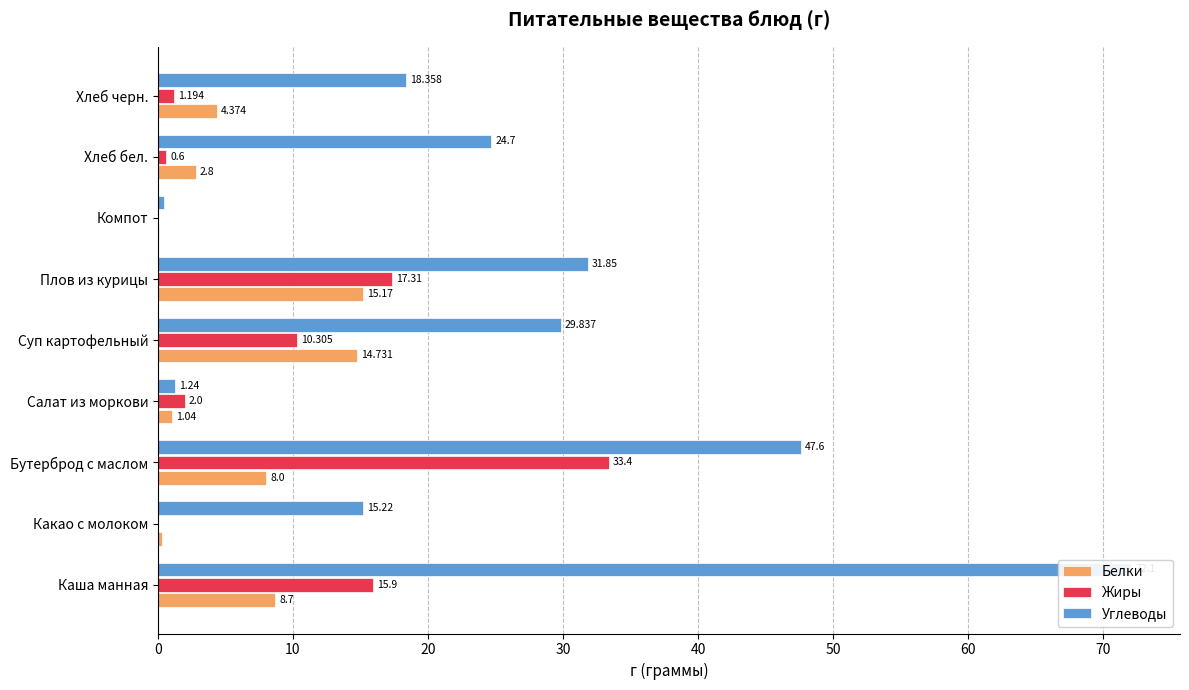

The Углеводы series shows 72.1 at Каша манная. True or false?

True